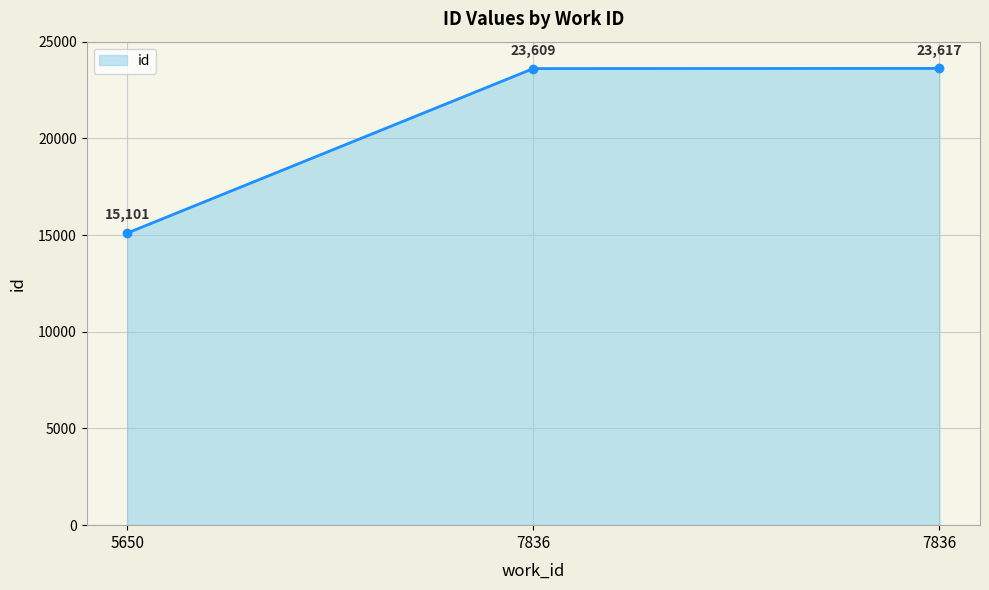

The value at 7836 is 23617. True or false?

True